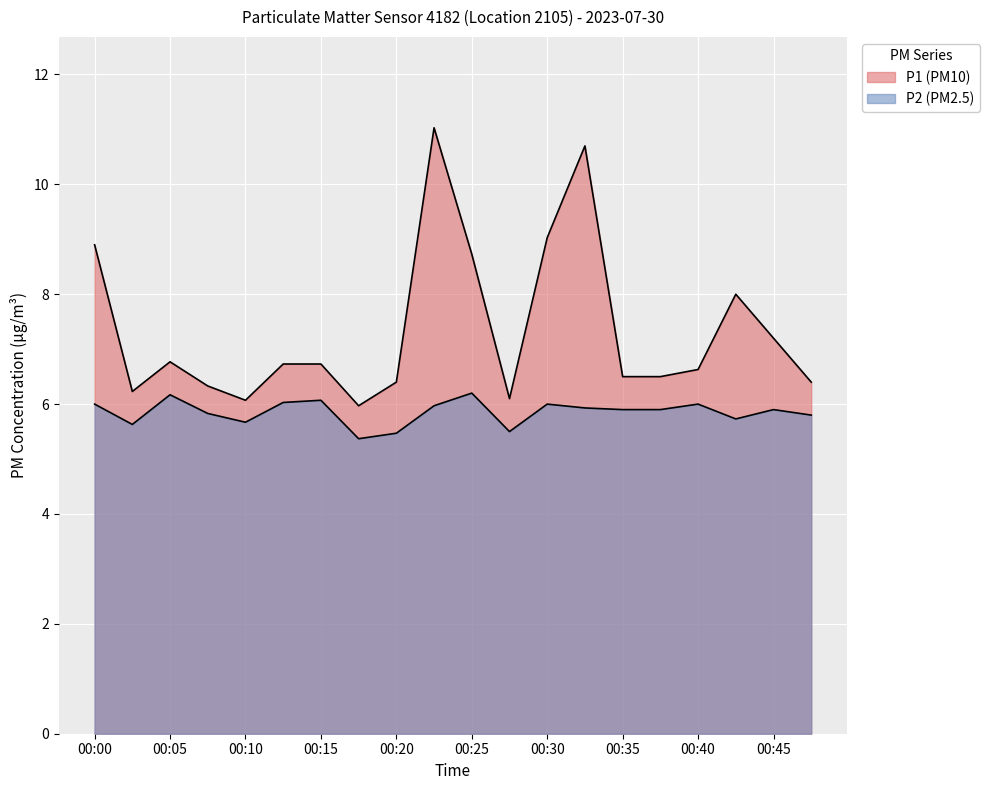

True or false: P1 and P2 cross at least once.

False